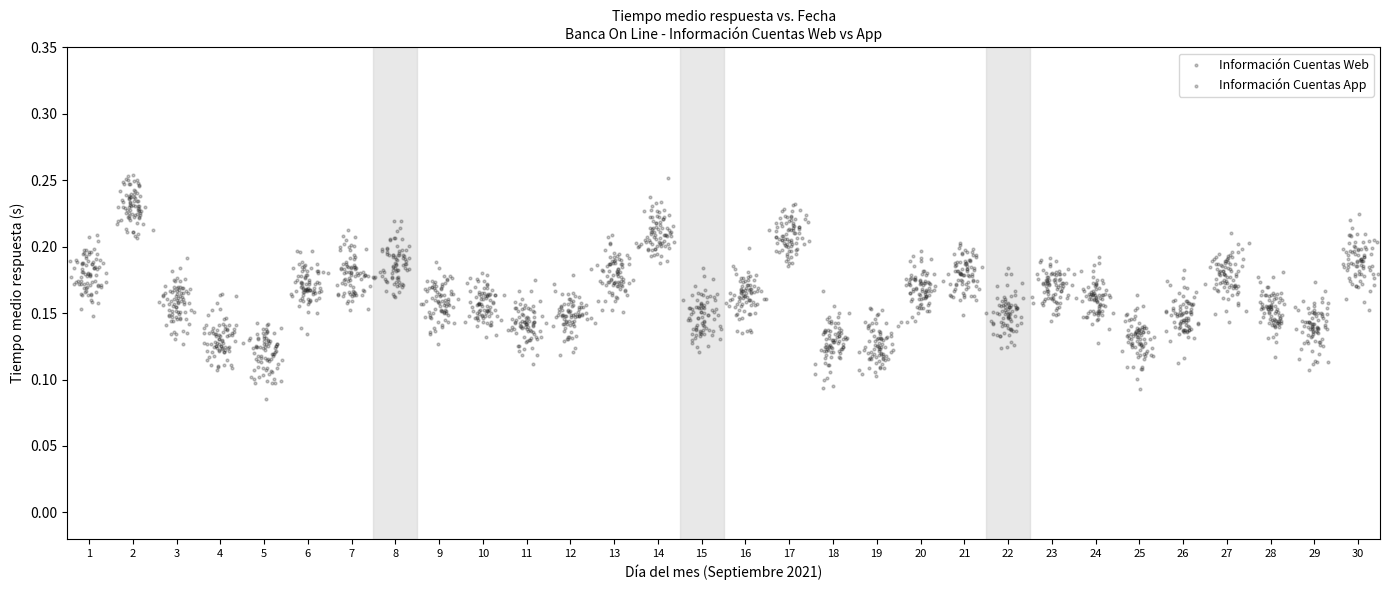

Which series has the largest Y range (max minus min)?

Información Cuentas Web